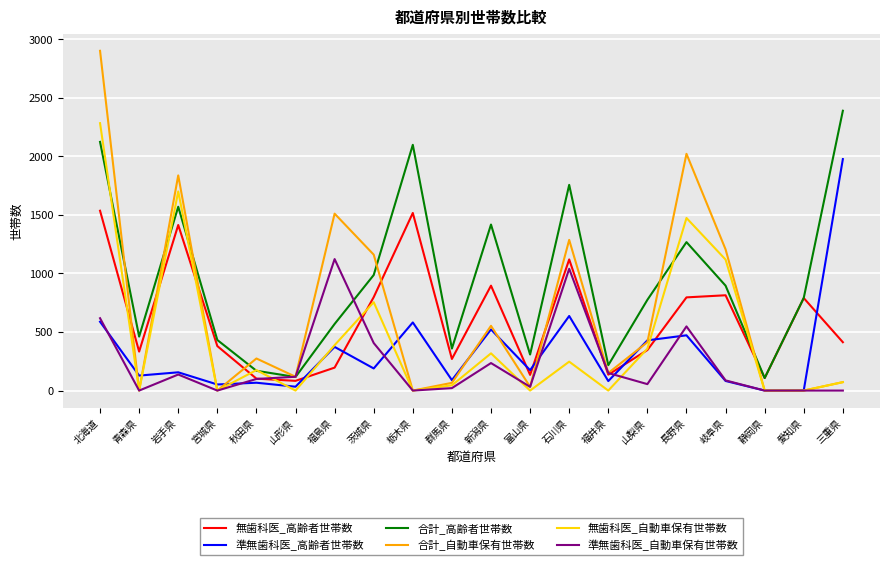

Does the chart have visible grid lines?

Yes